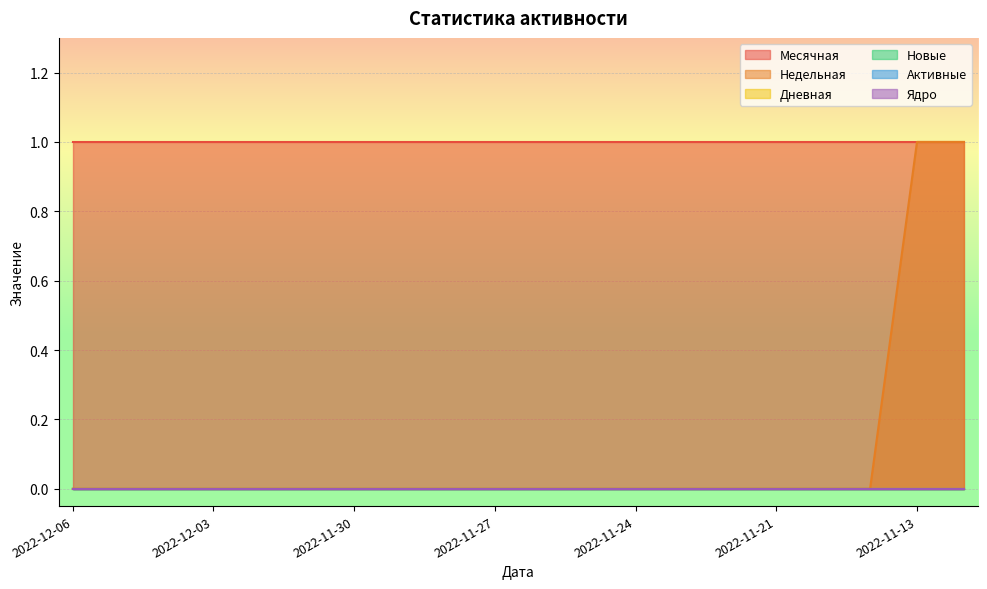

Count the number of categories in the chart.

20